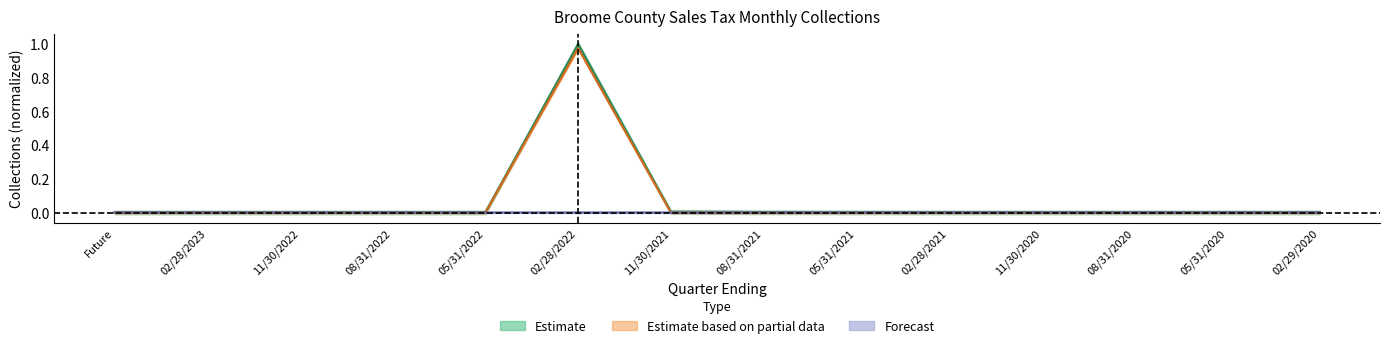

True or false: Assessment Collections and Payments (Excl EFT) cross at least once.

False